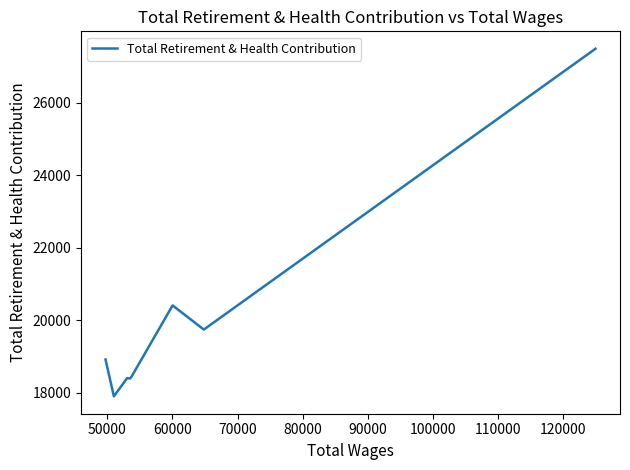

What is the sum of all values?

159712